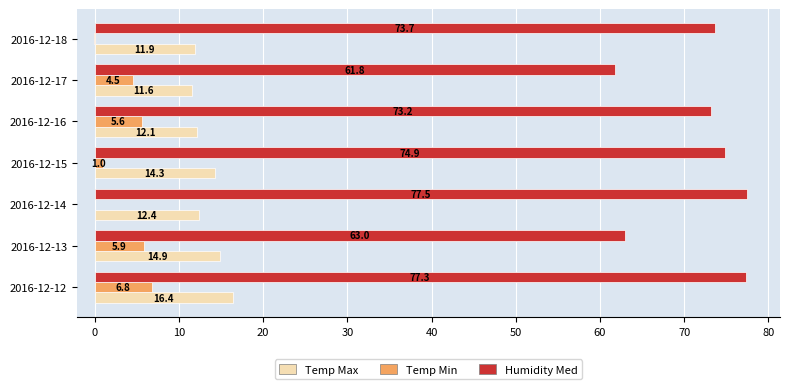

Read the Temp Max value at 2016-12-15.

14.3